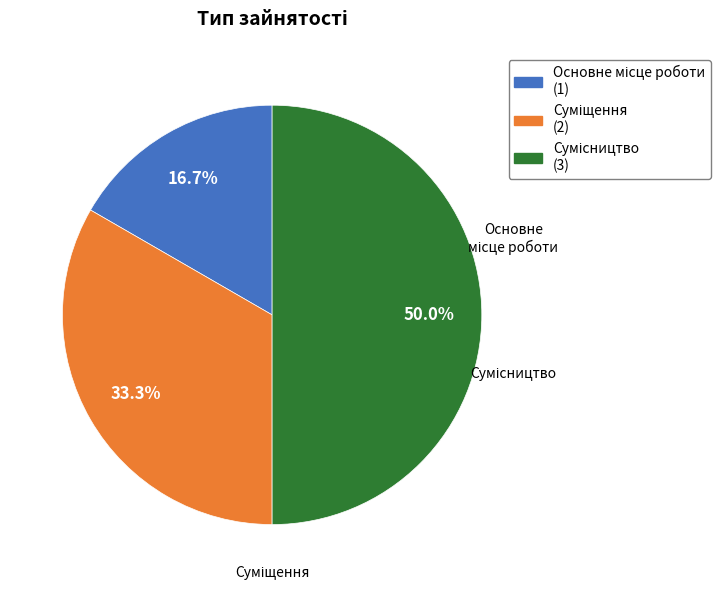

How many segments does this pie chart have?

3